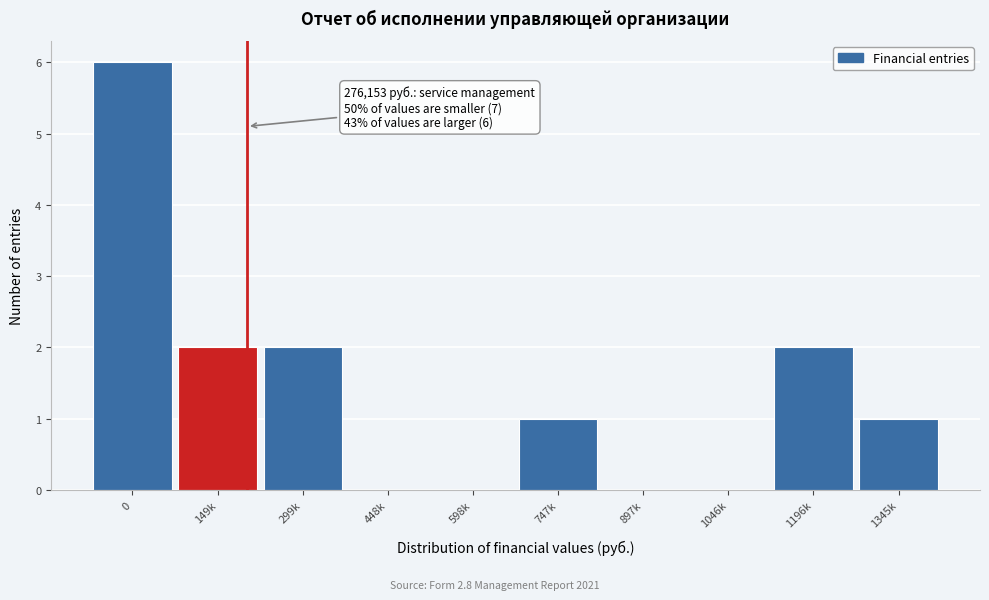

Reading right to left, list all the values displayed in this chart.

1345k=1	1196k=2	1046k=0	897k=0	747k=1	598k=0	448k=0	299k=2	149k=2	0=6